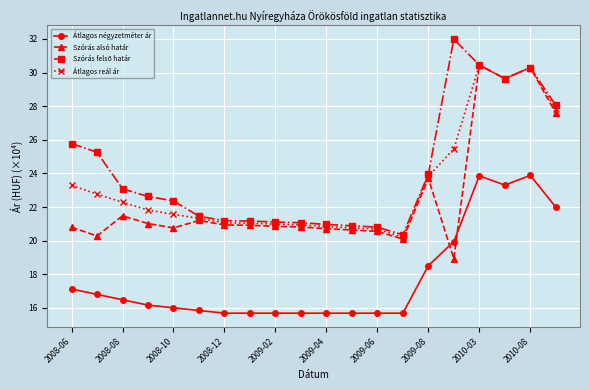

At how many categories does at least one series exceed 16?

20